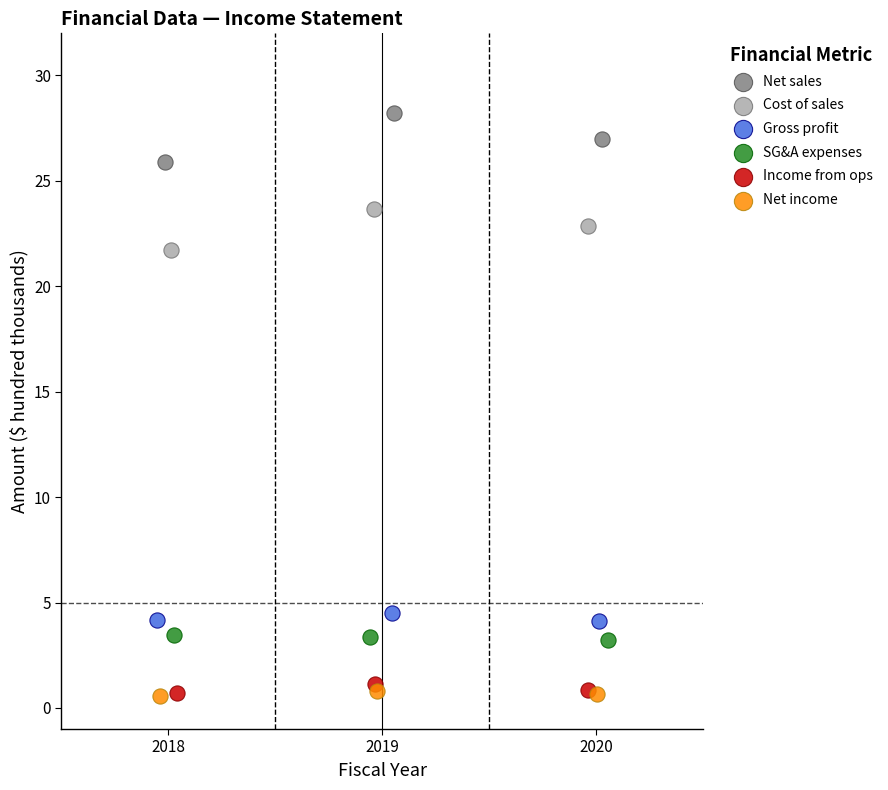

Which series contains the highest Y value?

Net sales